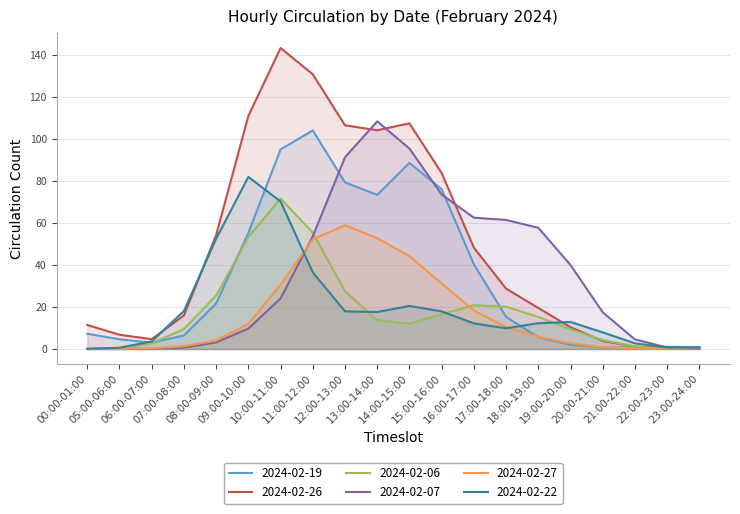

What is the average value of the 2024-02-19 series?

34.1